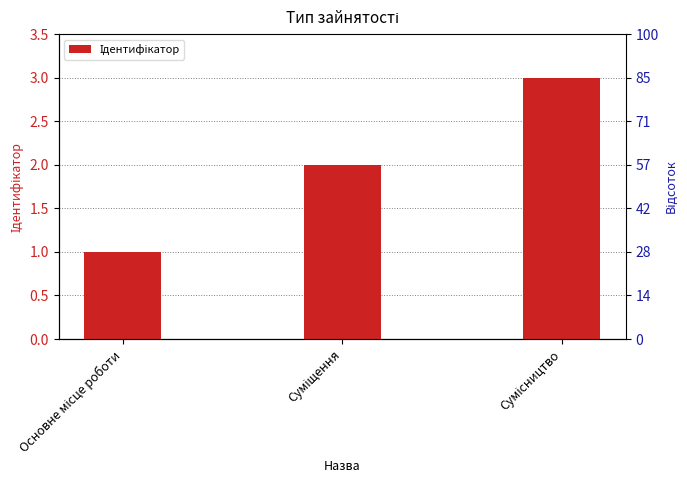

Between Суміщення and Основне місце роботи, which is larger?

Суміщення